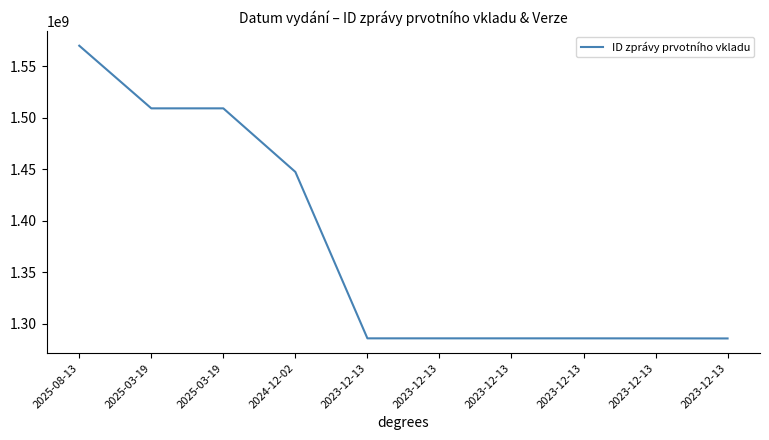

Does the chart have visible grid lines?

No